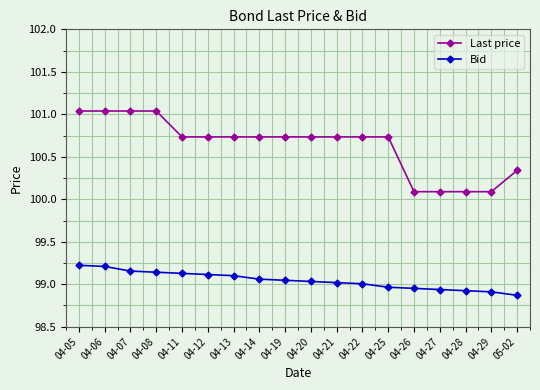

What is the value of the Last price point at the 17th from the left?

100.1